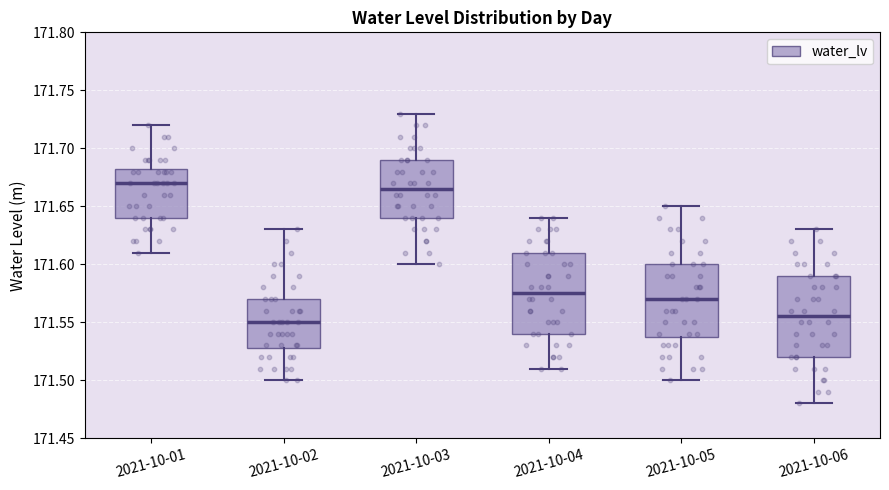

Reading left to right, transcribe this box plot: for each box, give where its median line is, the range the box spans, and where its two whiskers end, as read against the y-axis. The values are not printed on the chart, so give them approximately, as read against the axis.

2021-10-01: median 171.670, box 171.640 to 171.685, whiskers 171.610 to 171.720
2021-10-02: median 171.550, box 171.530 to 171.570, whiskers 171.500 to 171.630
2021-10-03: median 171.665, box 171.640 to 171.690, whiskers 171.600 to 171.730
2021-10-04: median 171.575, box 171.540 to 171.610, whiskers 171.510 to 171.640
2021-10-05: median 171.570, box 171.540 to 171.600, whiskers 171.500 to 171.650
2021-10-06: median 171.555, box 171.520 to 171.590, whiskers 171.480 to 171.630